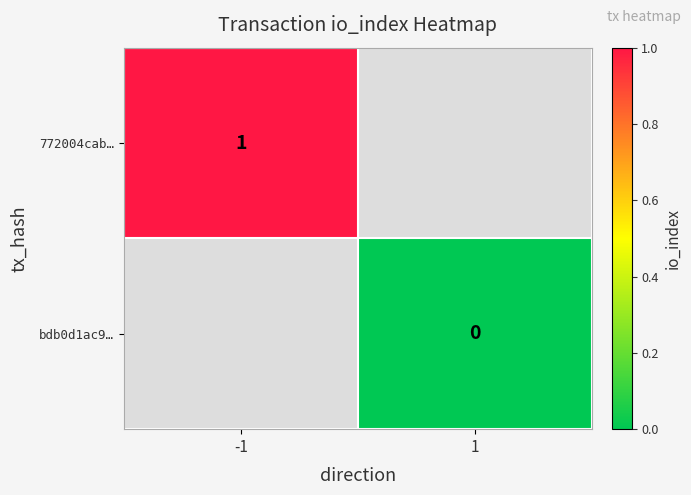

Is it true that 772004cab… equals 0 at -1?

False